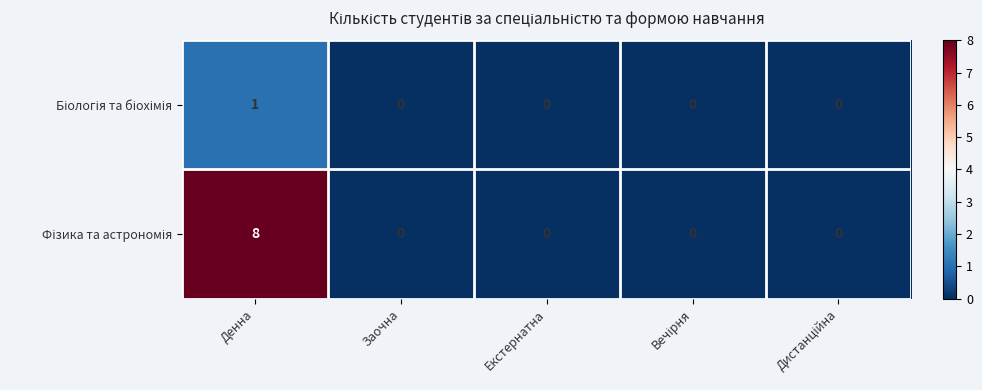

How many distinct data groups are displayed?

2